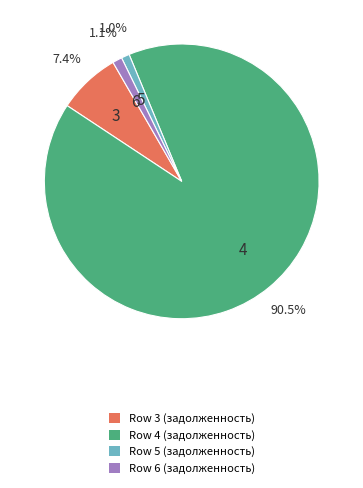

To the nearest percent, what is the difference between the largest and smallest slice percentages?

90%